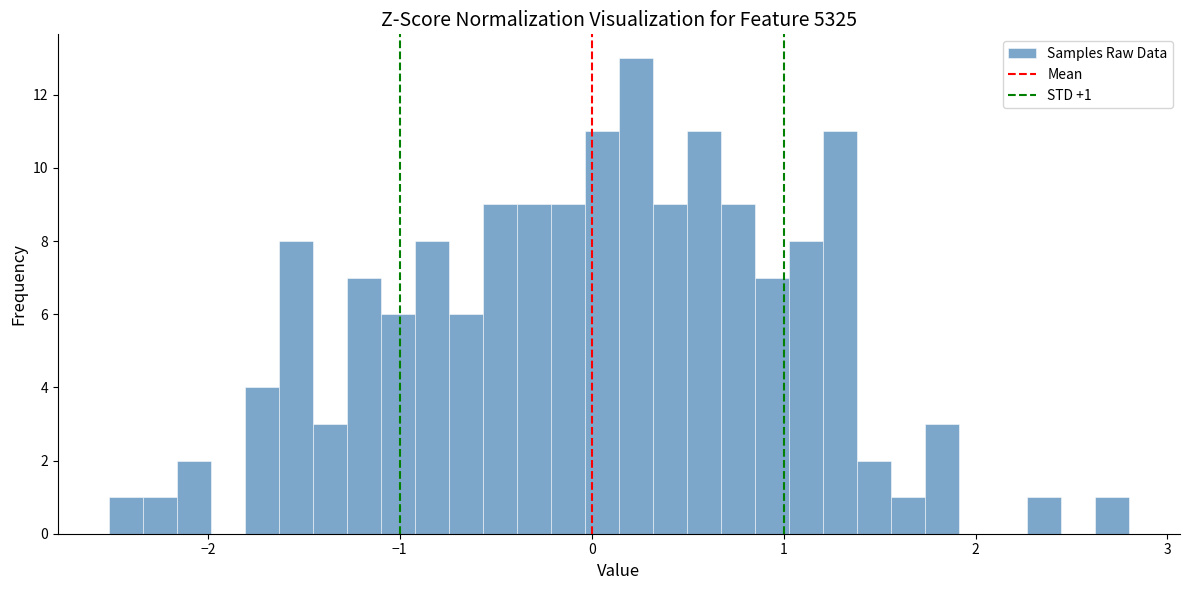

Around what value on the x-axis is the tallest bar? Give the approximate position of its centre, as read against the axis.

0.2